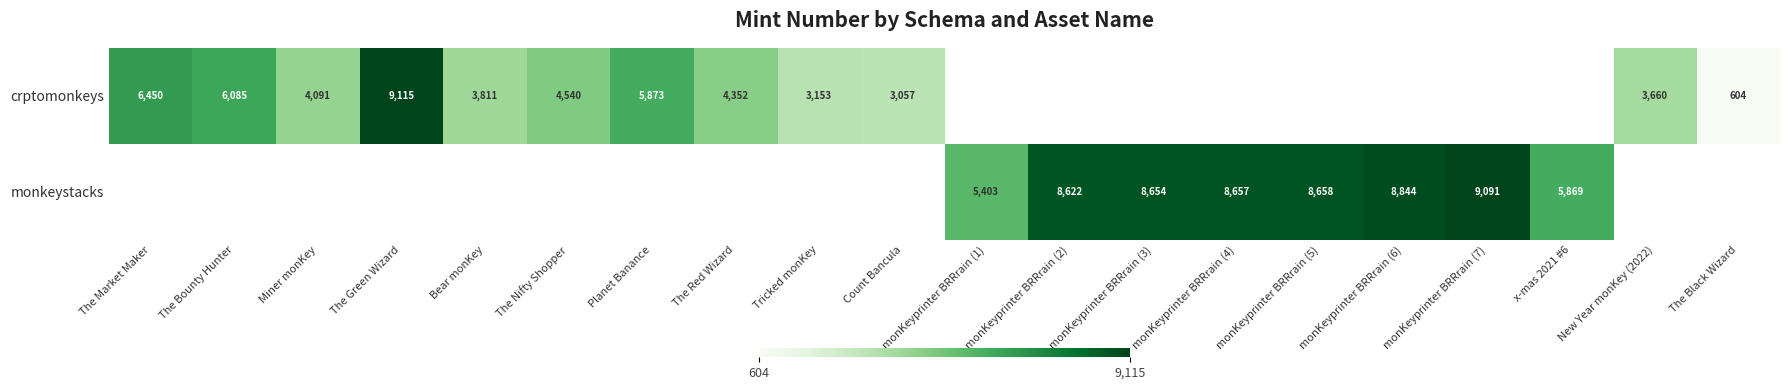

The monkeystacks series shows 7056 at monKeyprinter BRRrain (1). True or false?

False